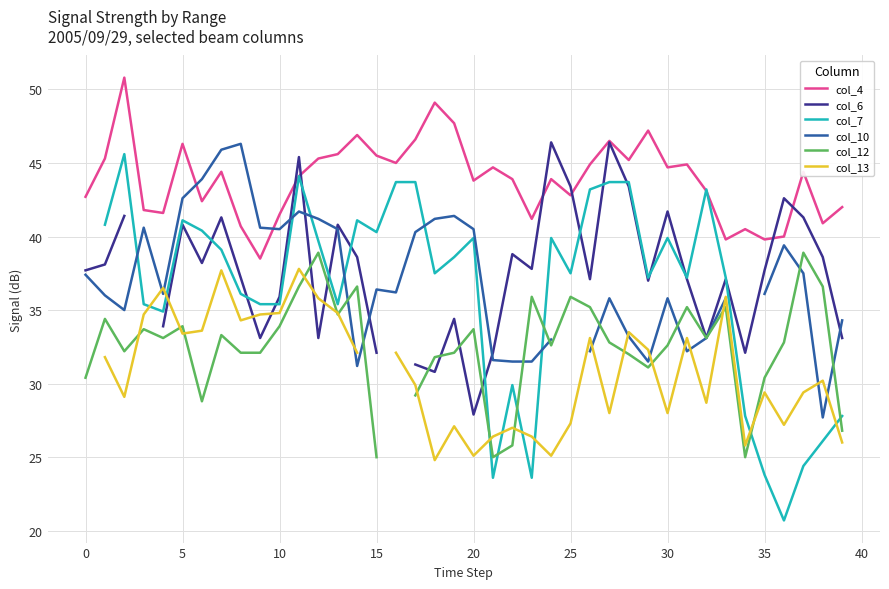

How many values in the col_4 series are below 44?

19